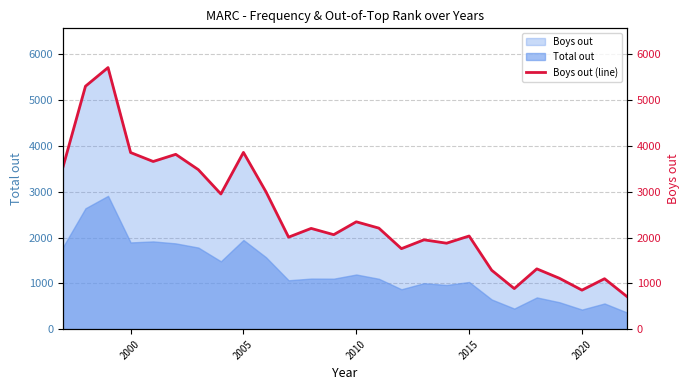

What is the lowest value of the Total out series?

363